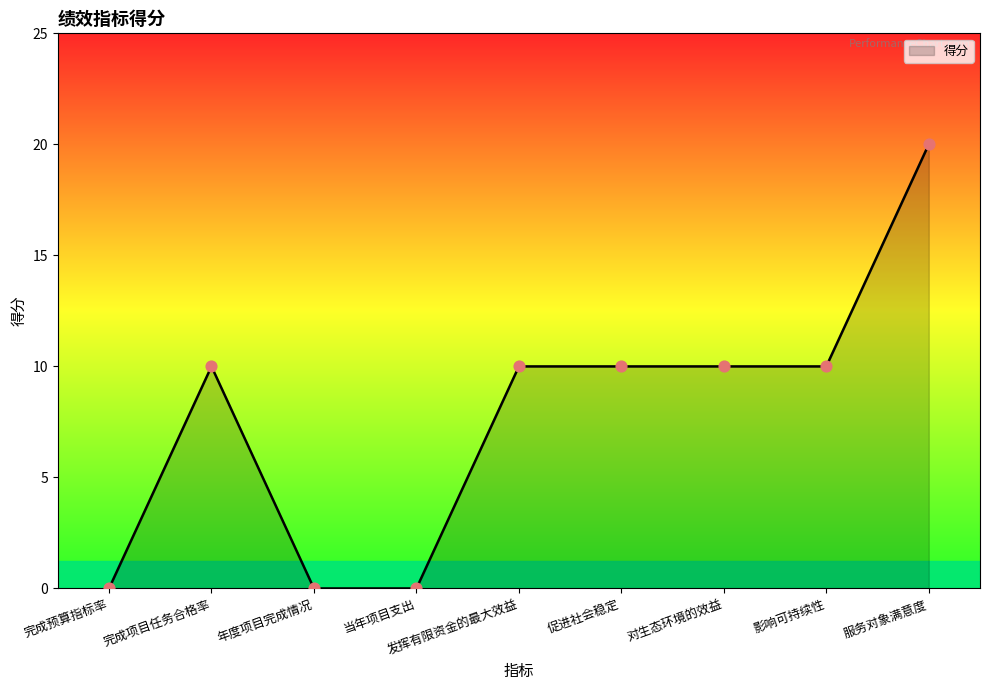

What is the ratio of the value at 影响可持续性 to the value at 促进社会稳定?

1.0